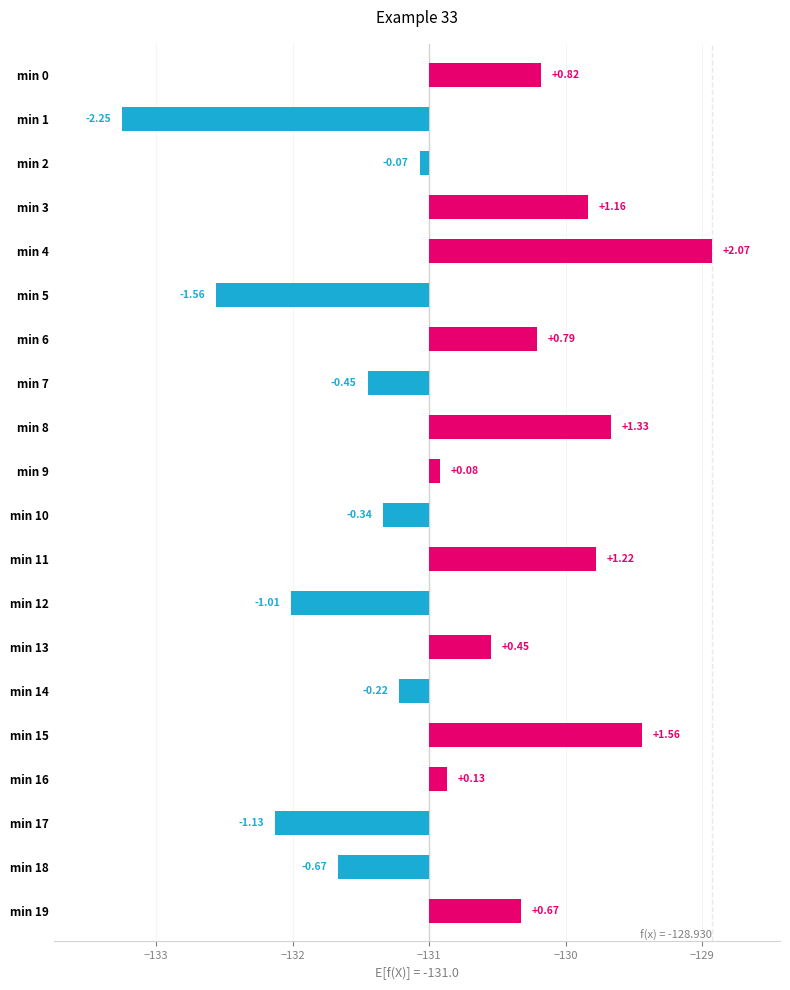

What is the change in value from min 4 to min 16?

-1.9